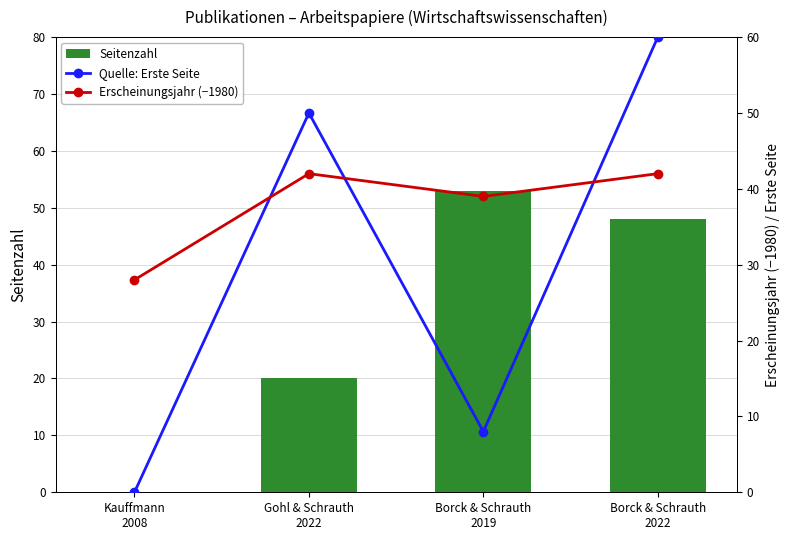

At which label does Seitenzahl first exceed 48?

Borck & Schrauth
2019